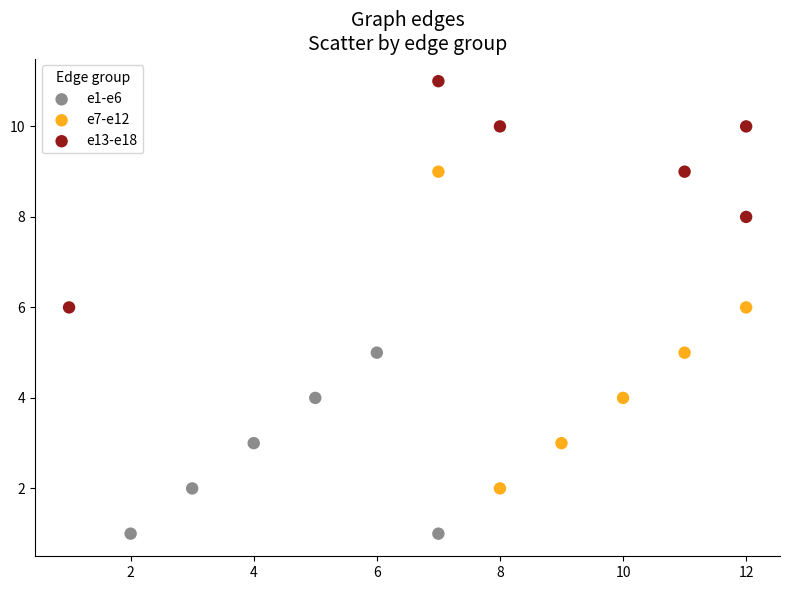

What are all the series names shown in the legend?

e1-e6, e7-e12, e13-e18